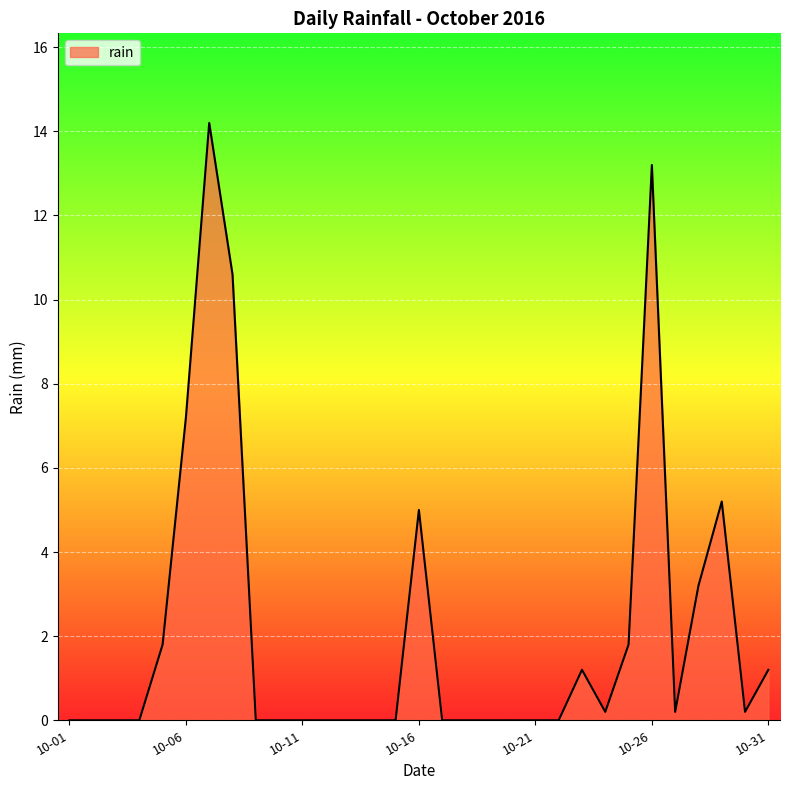

What is the sum of all values?

65.2